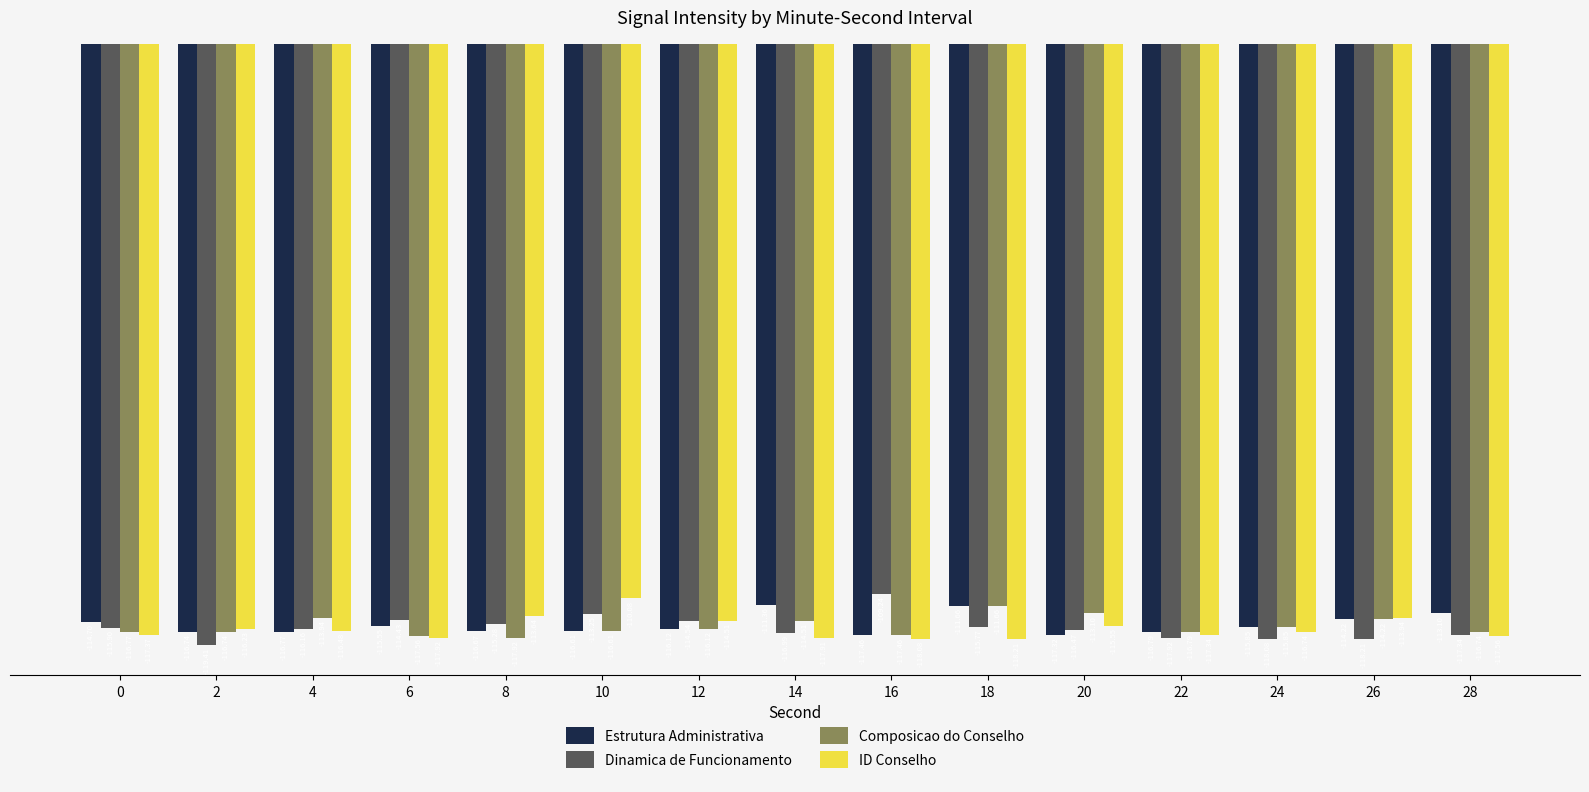

Which category has the lowest value across all series?

2